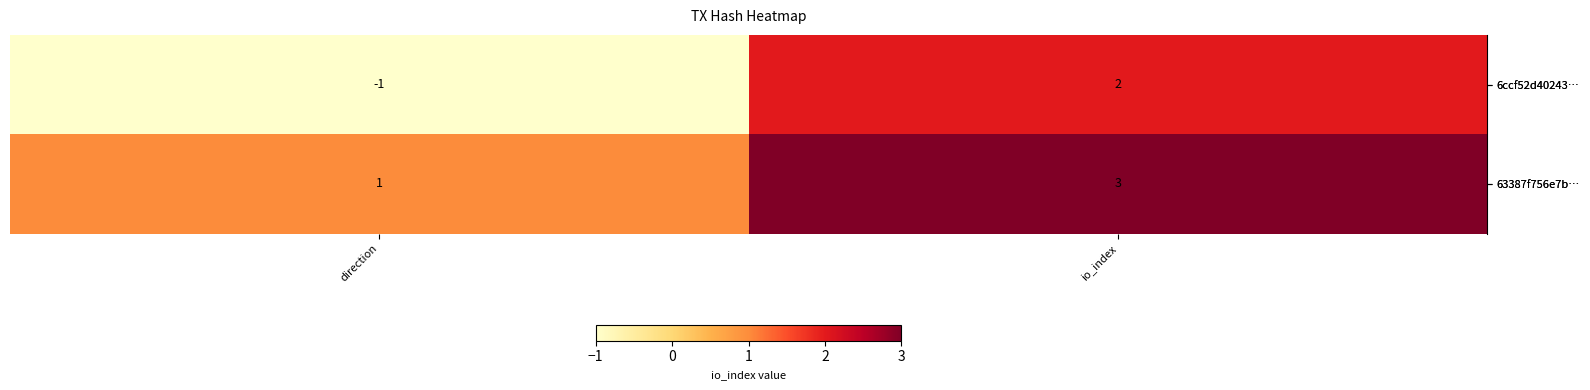

Rank the series by their maximum value, from lowest to highest.

6ccf52d40243…, 63387f756e7b…